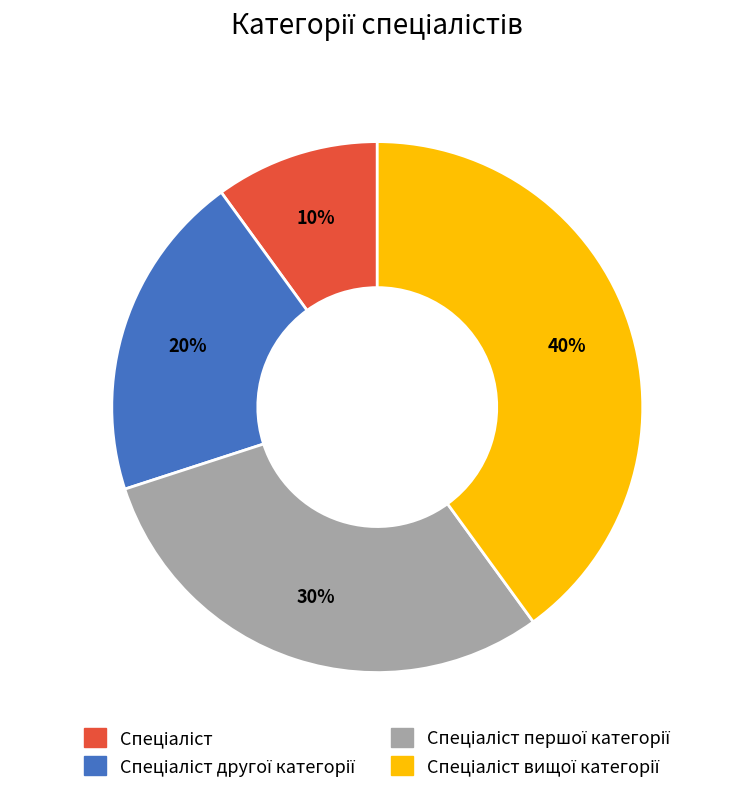

Is there any slice that represents more than half of the pie?

No